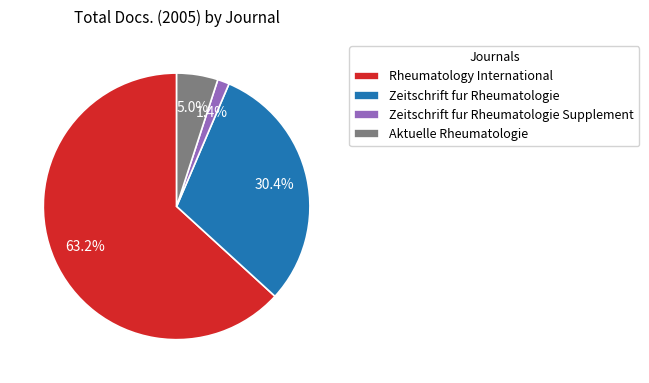

Count the number of slices in the pie.

4